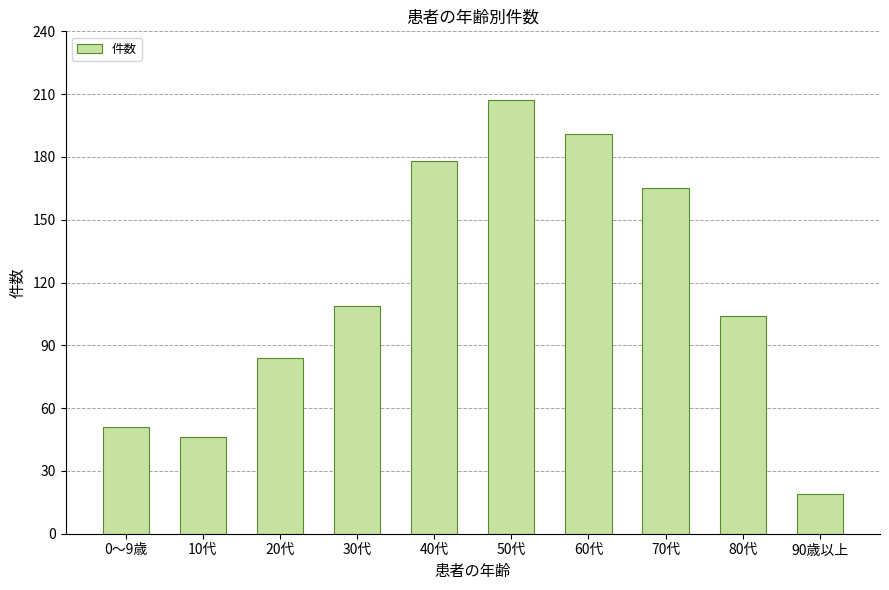

Rank the categories by value from highest to lowest.

50代, 60代, 40代, 70代, 30代, 80代, 20代, 0～9歳, 10代, 90歳以上